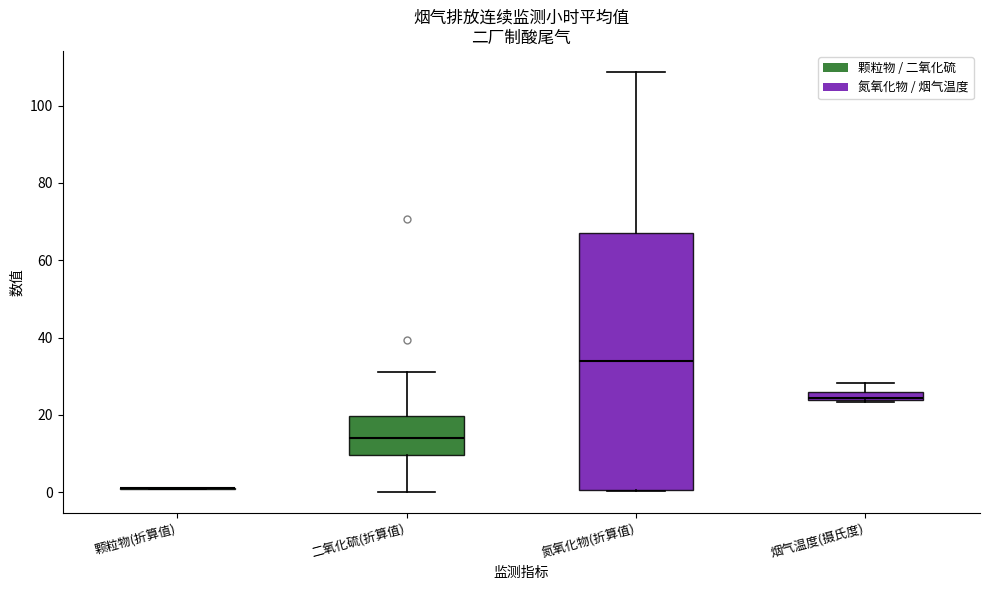

Comparing the boxes themselves (not the whiskers), which one is the tallest?

氮氧化物(折算值)